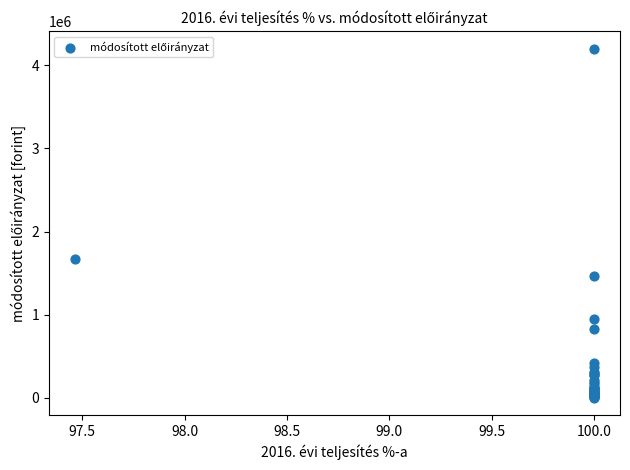

What Y value in the scatter plot is closest to 2102165?

1673182